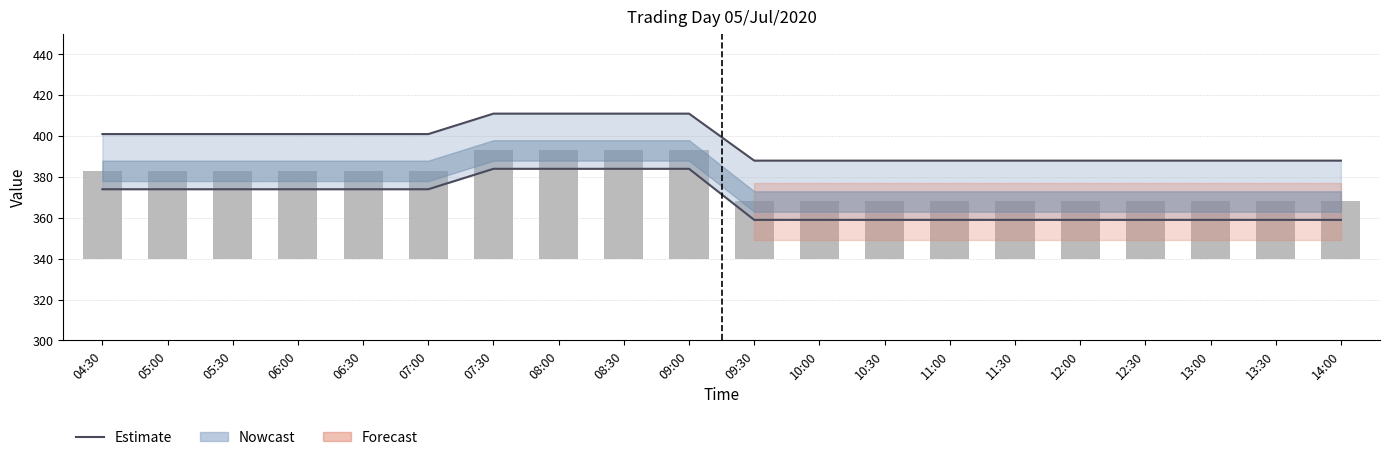

Rank the categories by Estimate value from lowest to highest.

09:30, 10:00, 10:30, 11:00, 11:30, 12:00, 12:30, 13:00, 13:30, 14:00, 04:30, 05:00, 05:30, 06:00, 06:30, 07:00, 07:30, 08:00, 08:30, 09:00